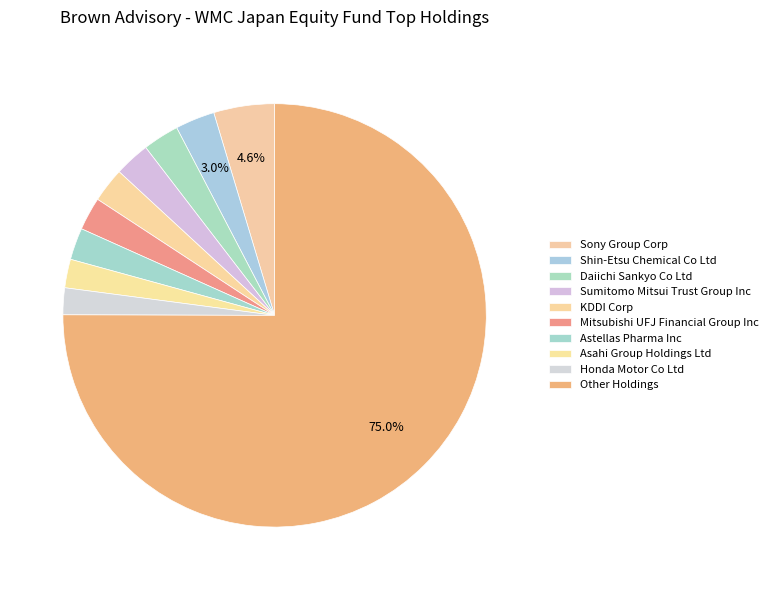

Count the number of slices in the pie.

10